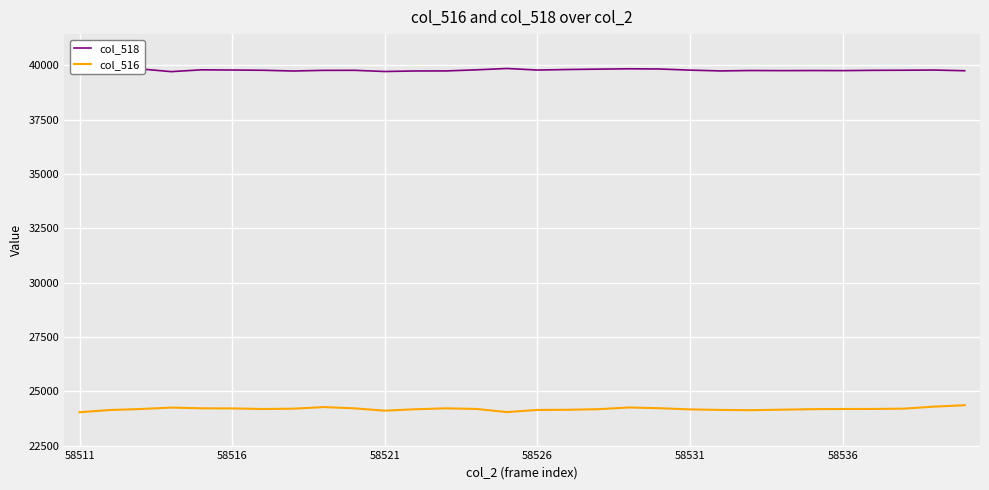

What is the lowest value of the col_516 series?

24040